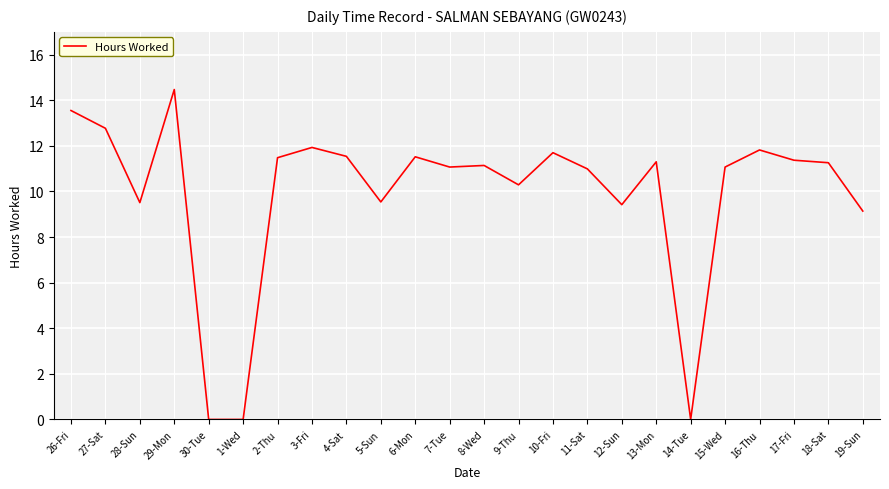

Approximately how many times larger is the value at 6-Mon compared to 7-Tue?

1.0